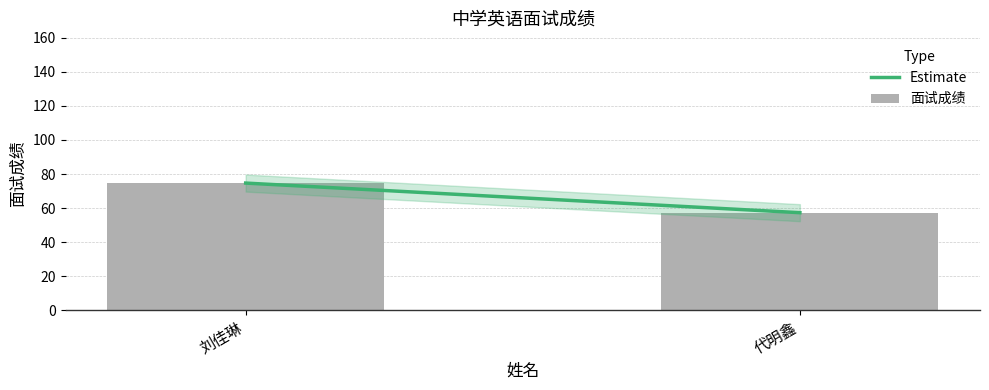

Which label corresponds to the largest value in the chart?

刘佳琳